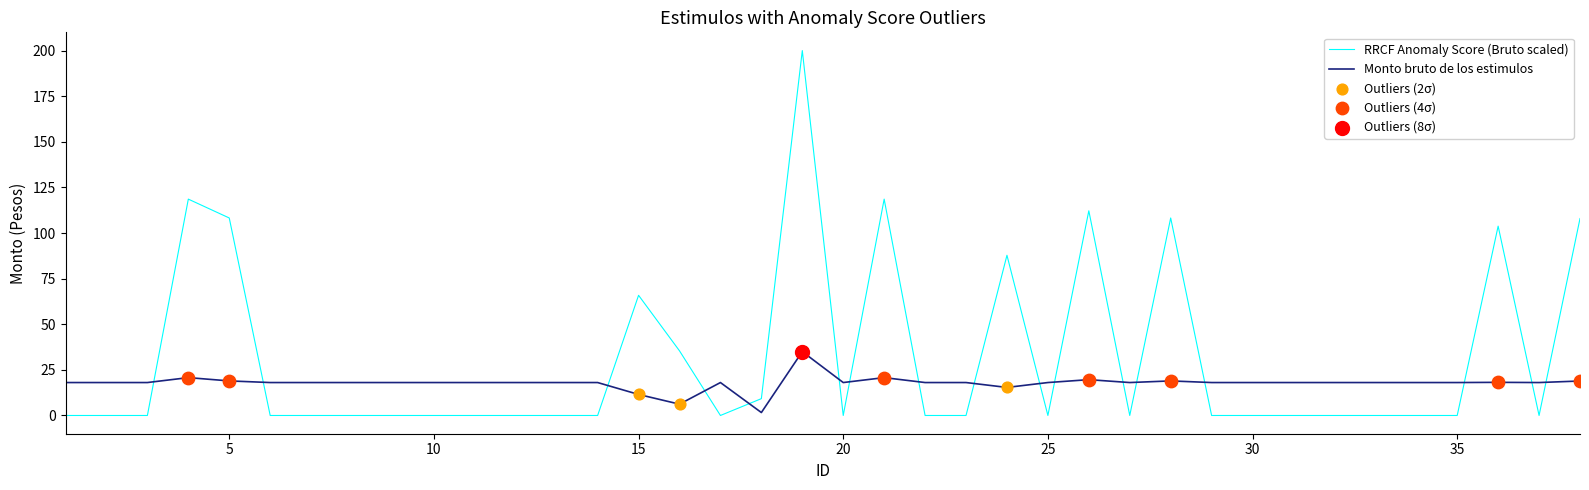

Which series has the widest spread of values?

RRCF Anomaly Score (Bruto scaled)